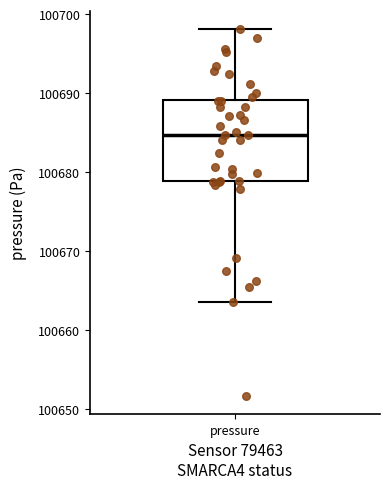

Where does the median line of the box for pressure sit on the y-axis? The values are not printed on the chart, so give them approximately, as read against the axis.

100685